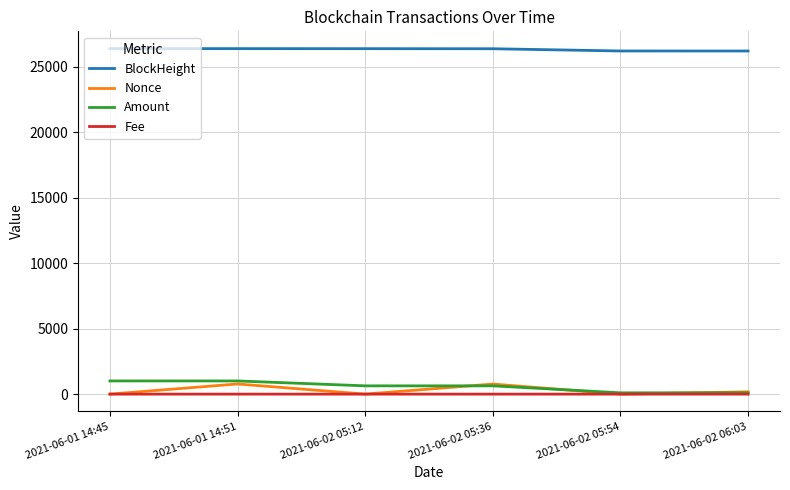

Which series has the largest total across all categories?

BlockHeight